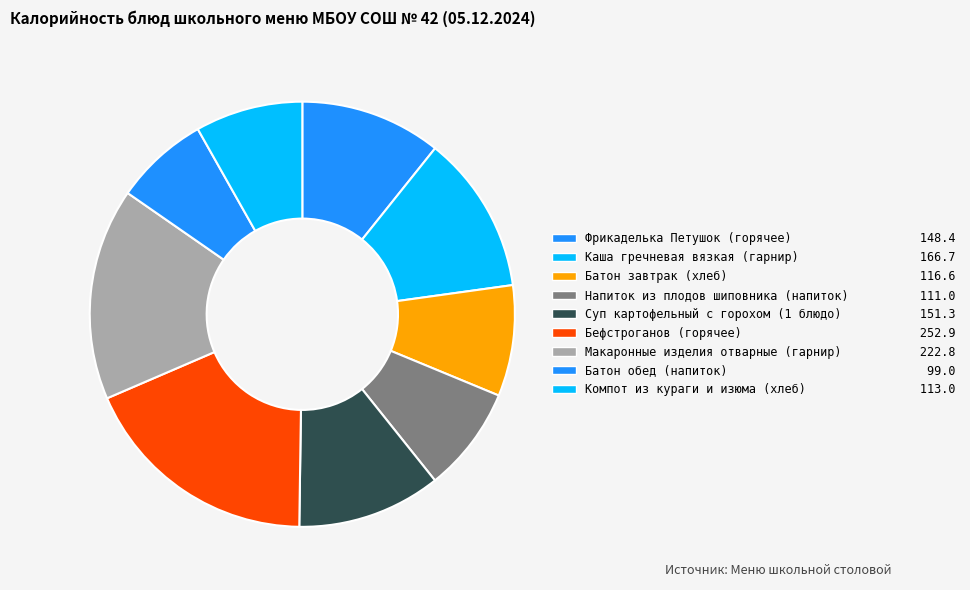

How many segments does this pie chart have?

9